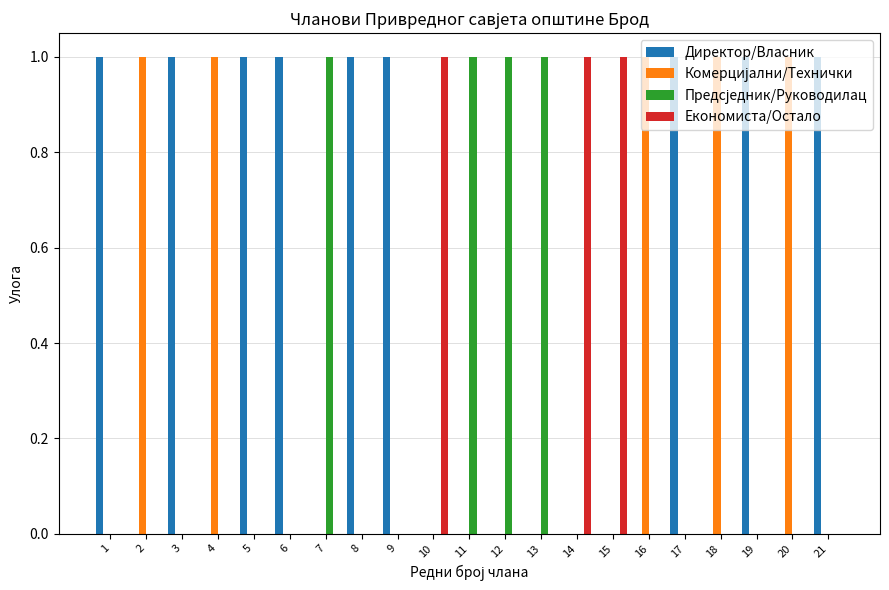

The Директор/Власник series shows 1 at 1. True or false?

True